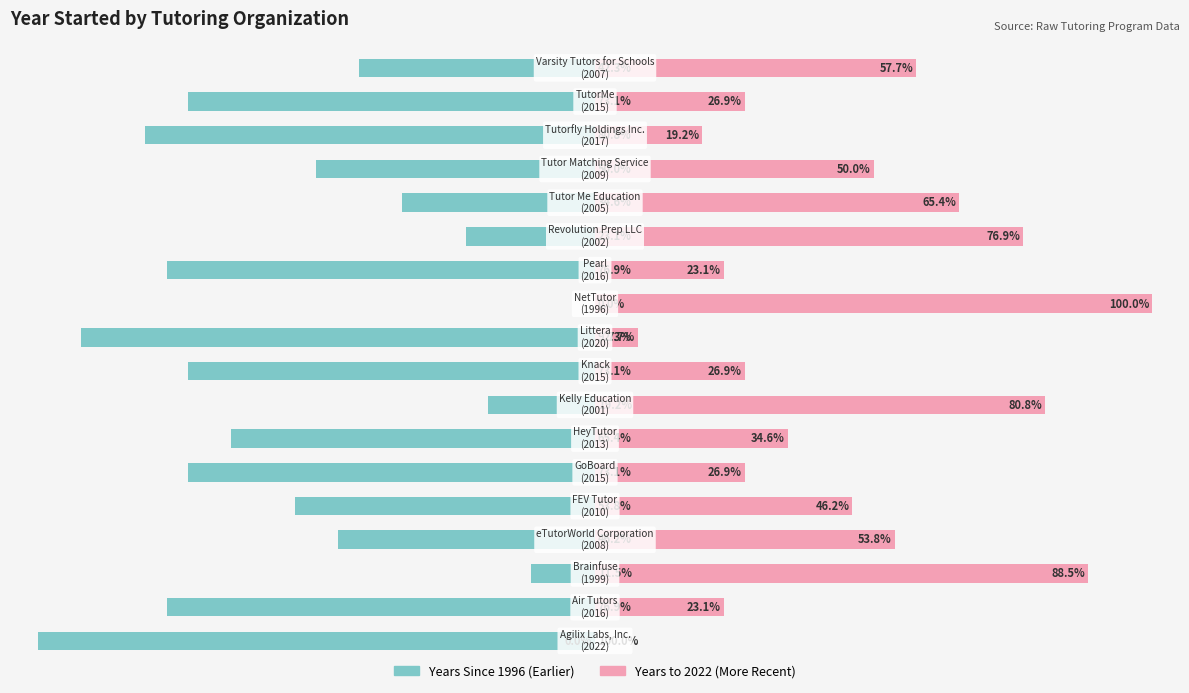

What is the highest value of the Years to Max (2022) series?

100.0